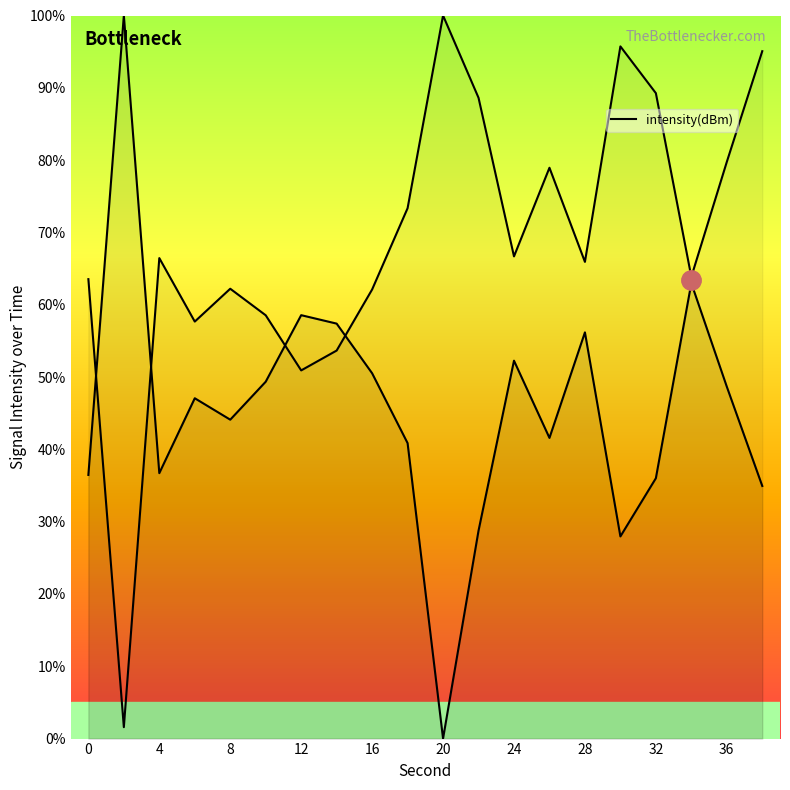

Is it true that the value at 24 is 52.3?

True